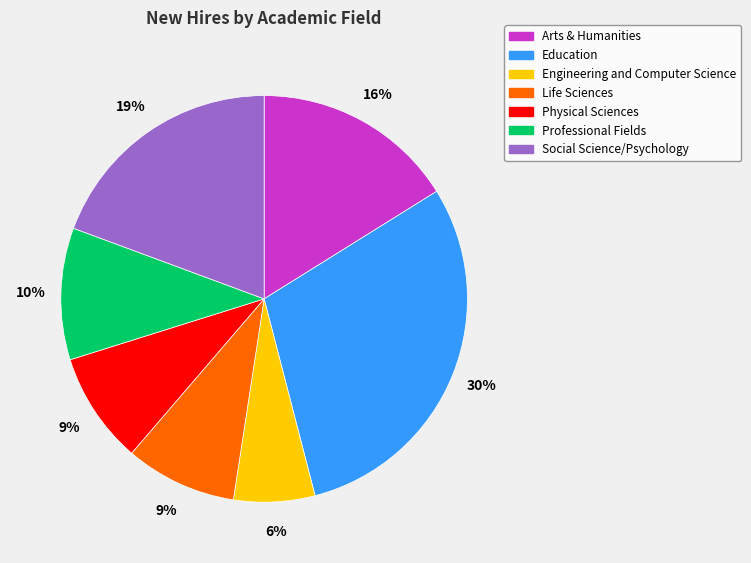

How many segments does this pie chart have?

7